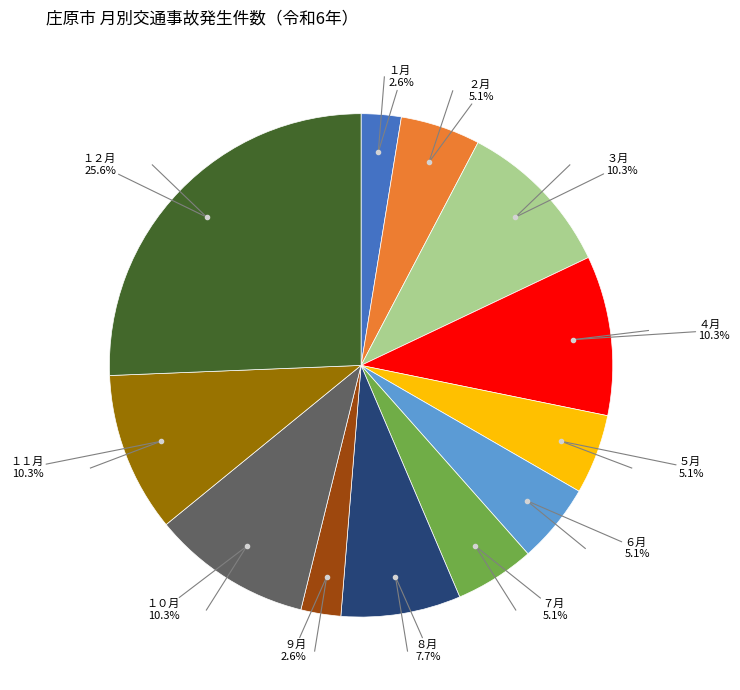

Does any single category account for the majority?

No